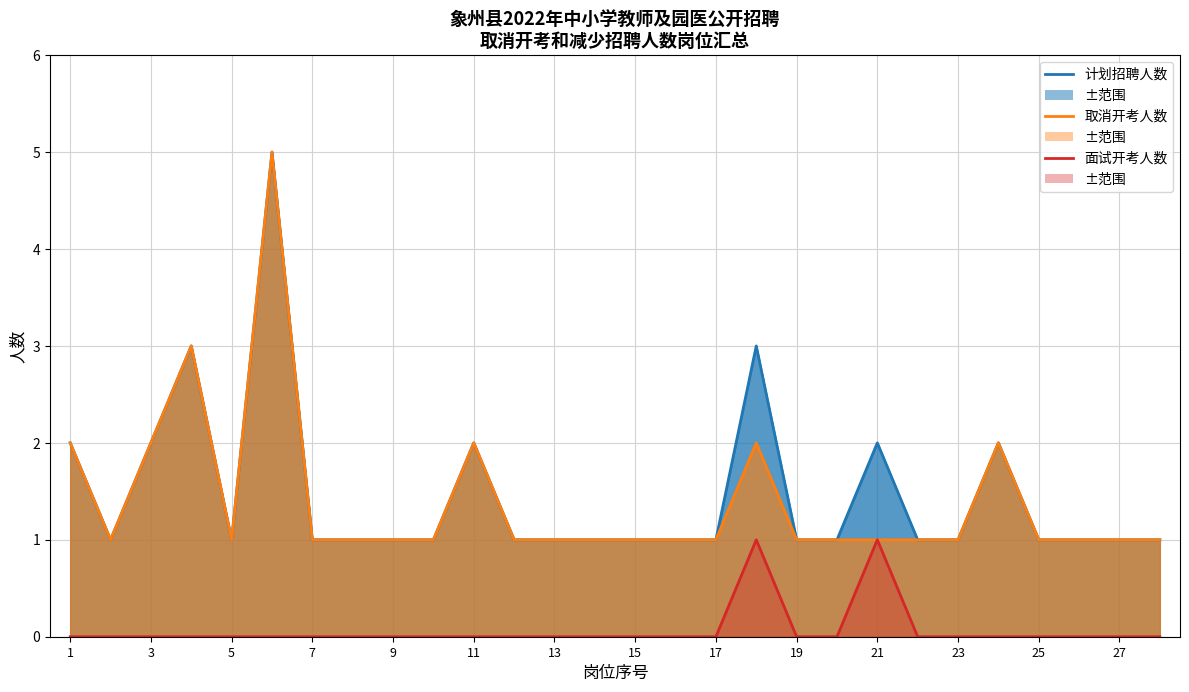

What are all the series names shown in the legend?

计划招聘人数, 取消开考人数, 面试开考人数